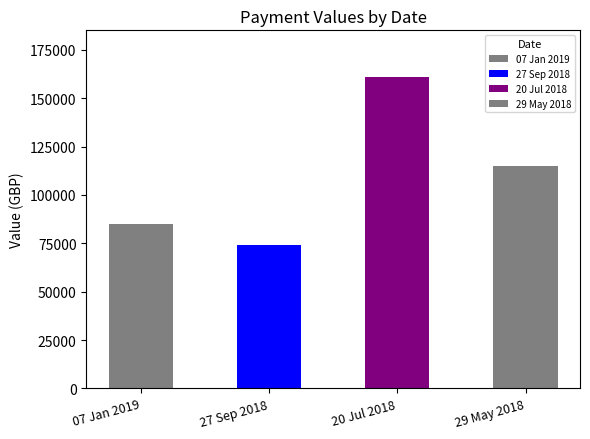

The value at 20 Jul 2018 is 161000. True or false?

True